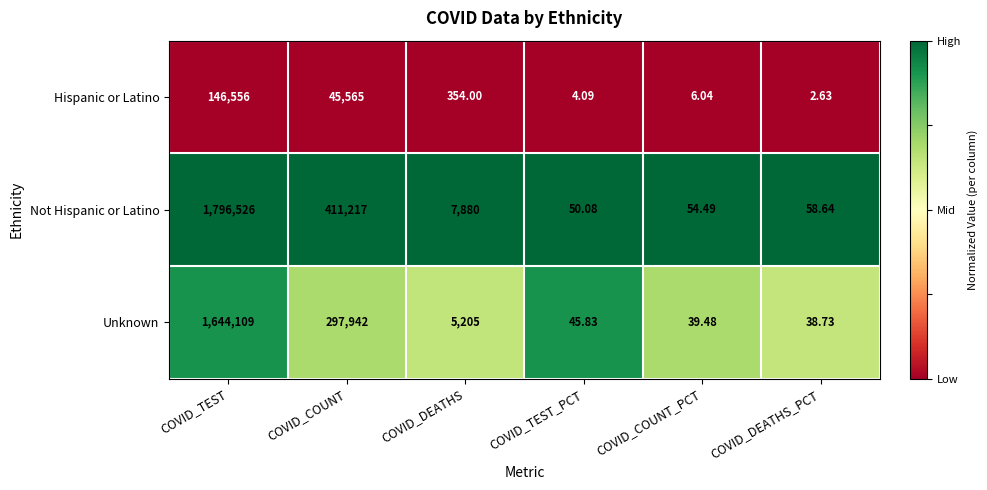

Between COVID_COUNT and COVID_COUNT_PCT, which series saw the biggest shift?

Not Hispanic or Latino